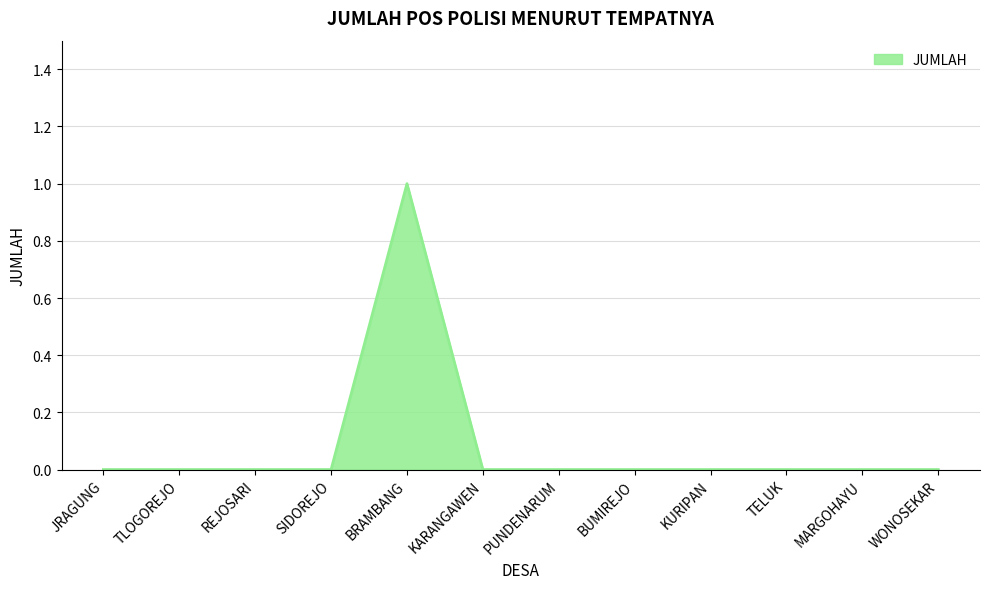

What is the difference between the maximum and minimum values?

1